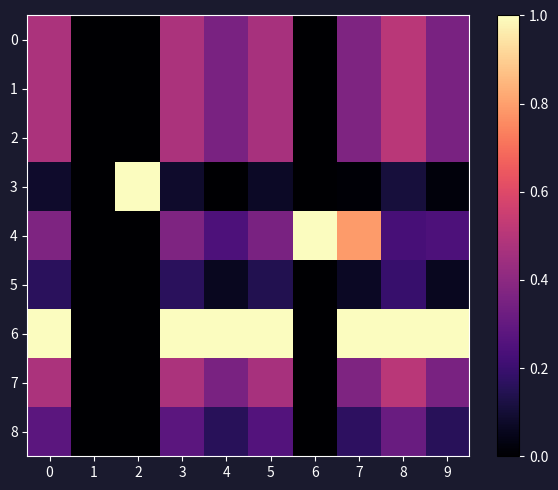

Which series has the largest range (max minus min)?

3